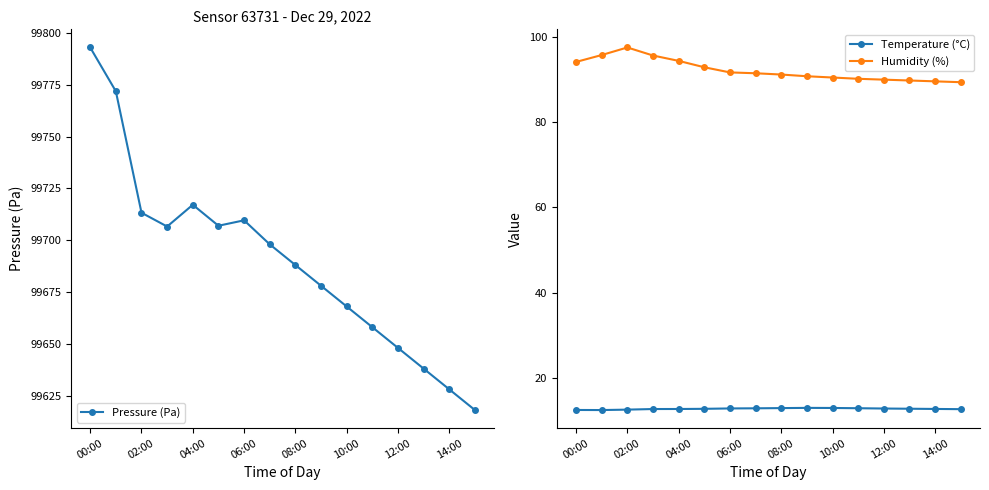

The value of Temperature (°C) at 14:00 is 12.7. True or false?

True